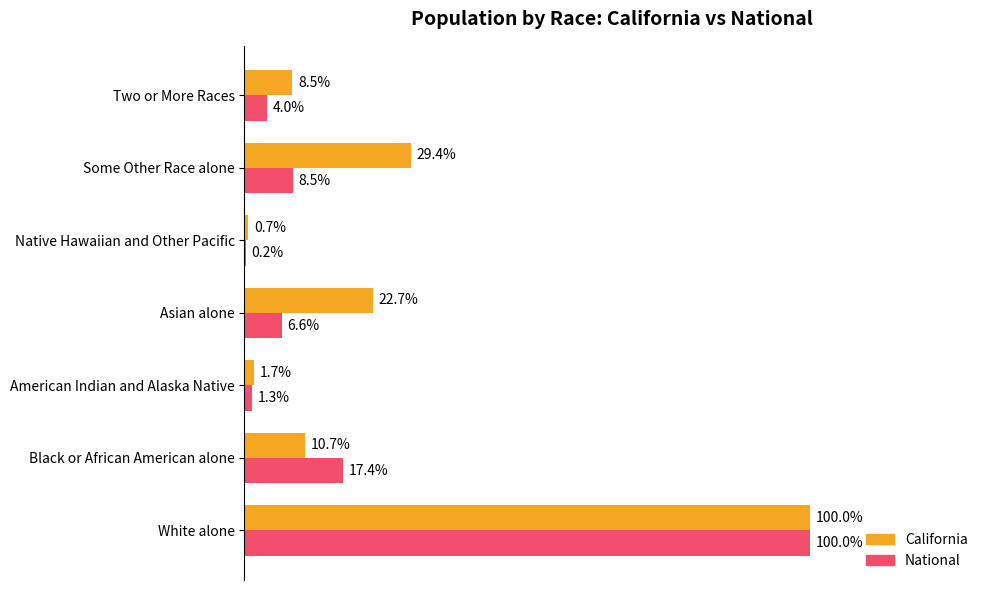

Is the value of California at Native Hawaiian and Other Pacific greater than the value of National at Black or African American alone?

No